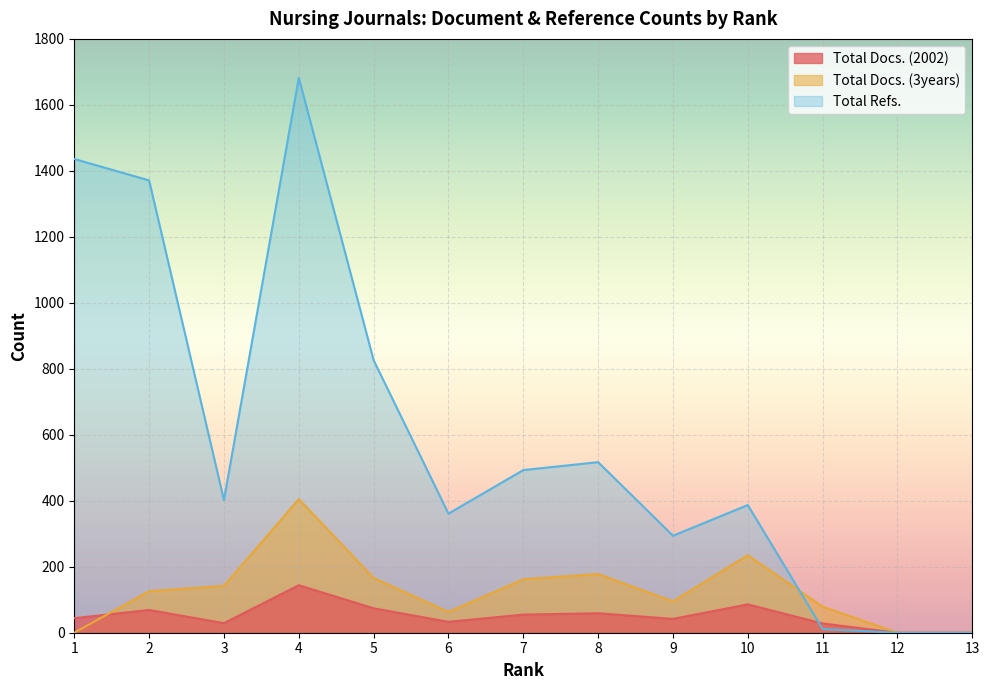

What is the total value across all series at 6?

457